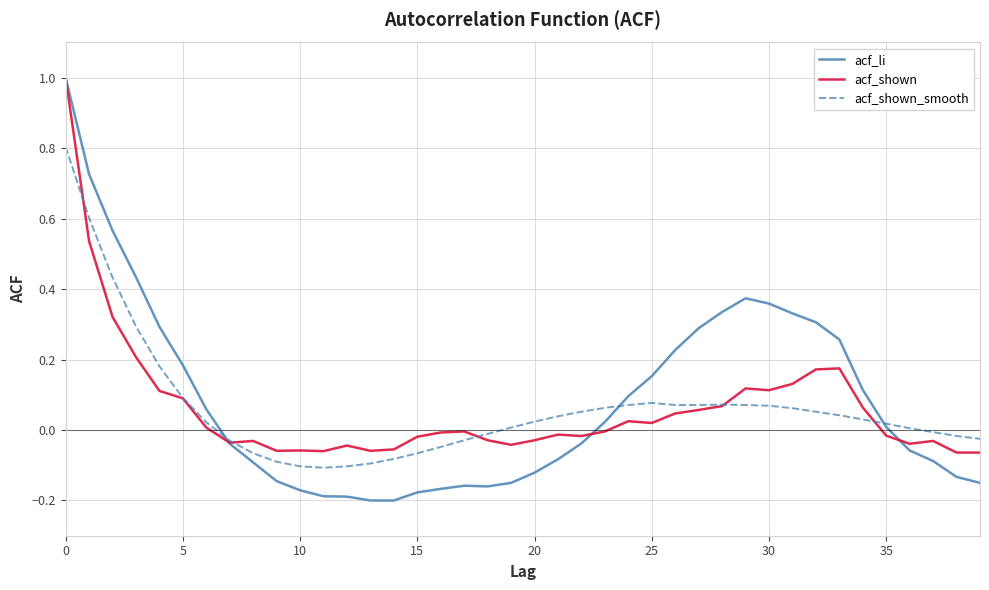

Which series ends up on top after the final intersection of acf_li and acf_shown?

acf_shown